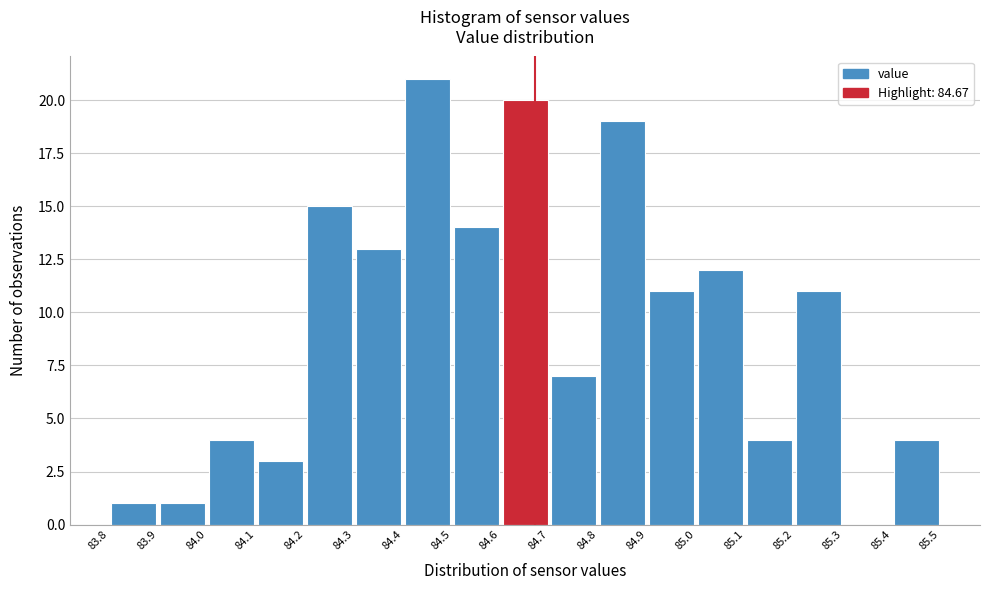

Reading left to right, list every bar in this chart as the range it spans on the x-axis followed by its height. The values are not printed on the chart, so give them approximately, as read against the axis.

83.8 to 83.9: 1
83.9 to 84.0: 1
84.0 to 84.1: 4
84.1 to 84.2: 3
84.2 to 84.3: 15
84.3 to 84.4: 13
84.4 to 84.5: 21
84.5 to 84.6: 14
84.6 to 84.7: 20
84.7 to 84.8: 7
84.8 to 84.9: 19
84.9 to 85.0: 11
85.0 to 85.1: 12
85.1 to 85.2: 4
85.2 to 85.3: 11
85.3 to 85.4: 0
85.4 to 85.5: 4